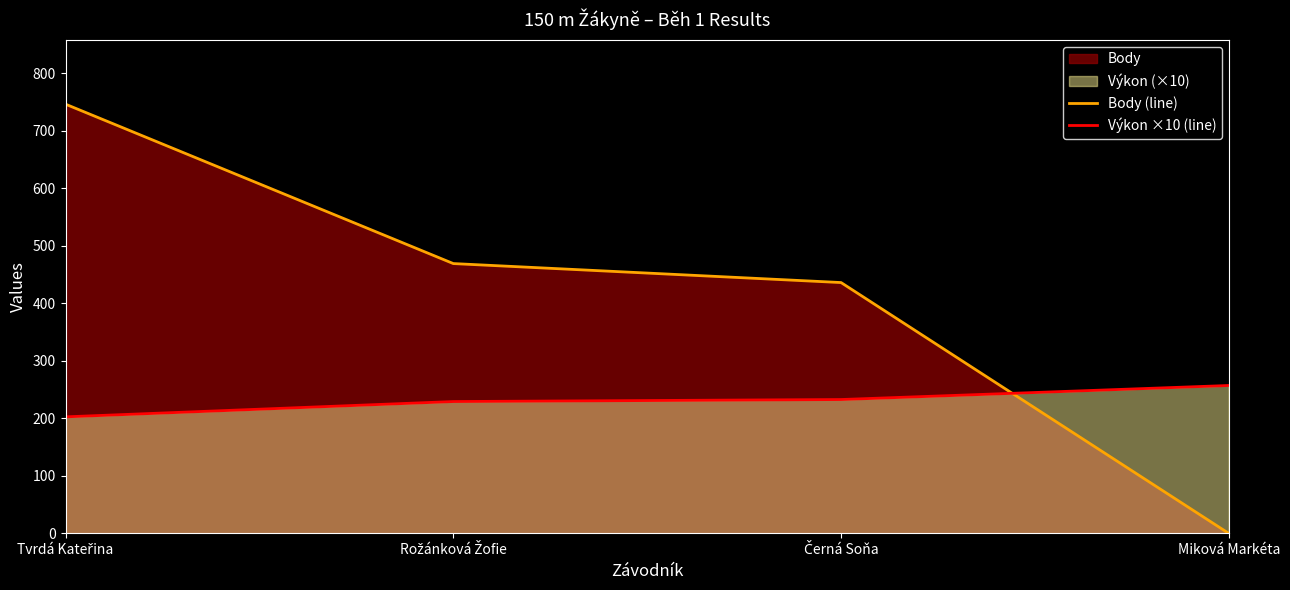

At which label is Body (line) closest to 373?

Černá Soňa